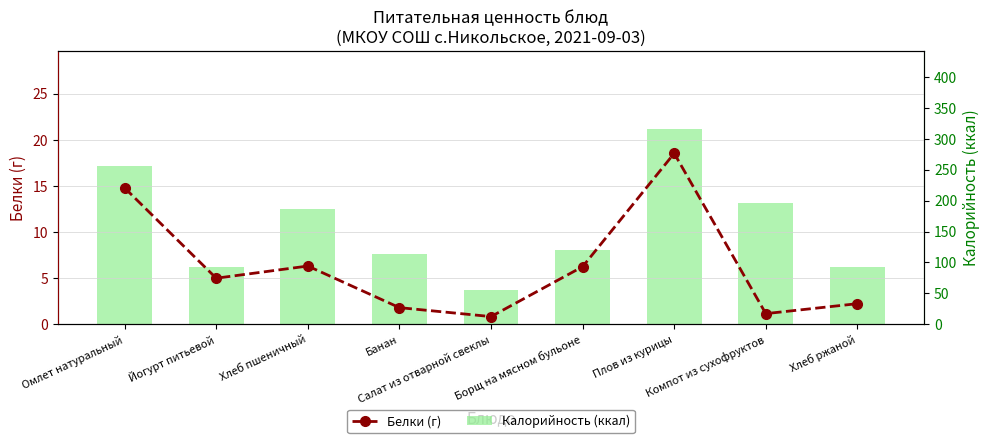

What is the smallest value displayed?

0.8